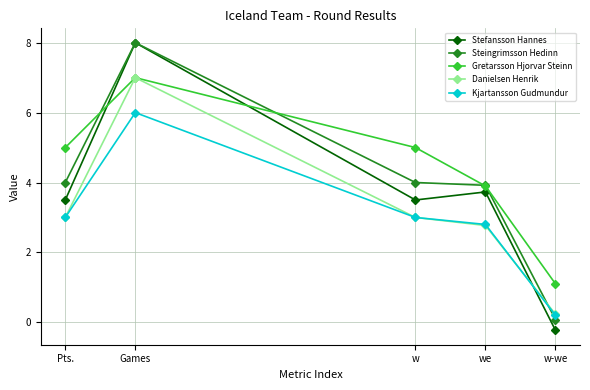

Which series has the widest spread of values?

Stefansson Hannes